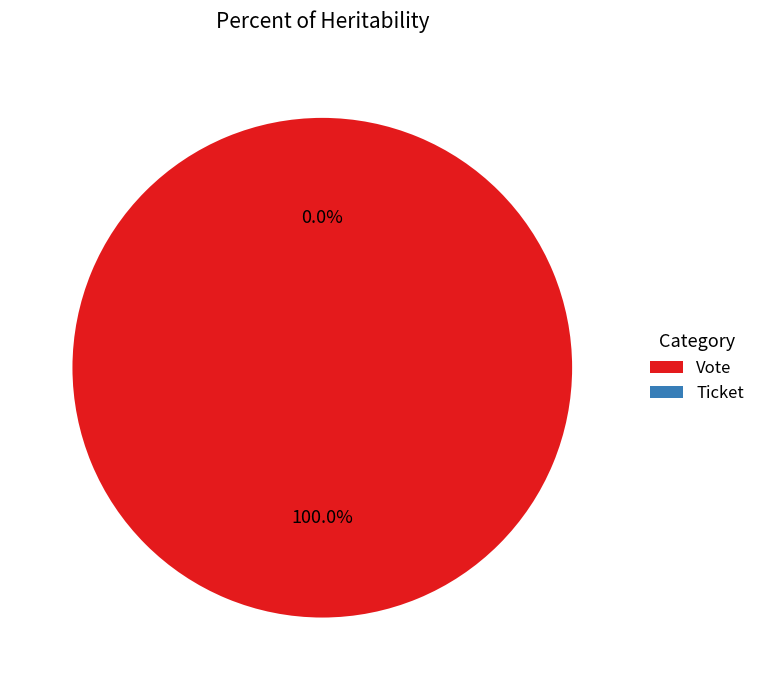

How many segments does this pie chart have?

2